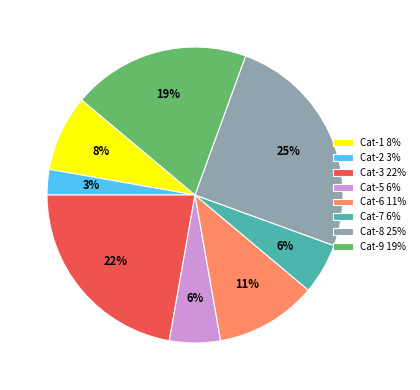

To the nearest percent, what is the difference between the largest and smallest slice percentages?

22%